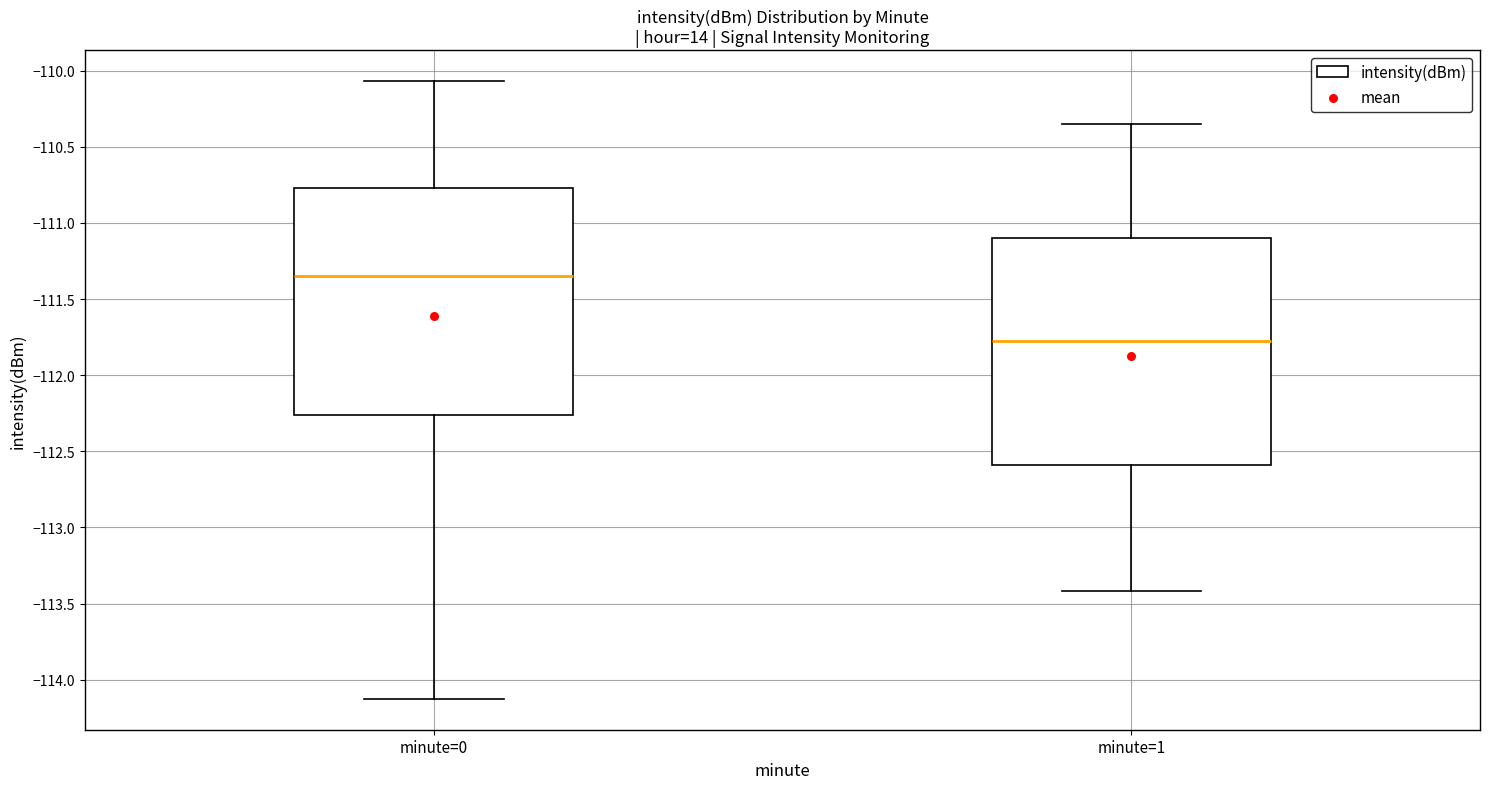

Which box's median line is the lowest?

minute=1